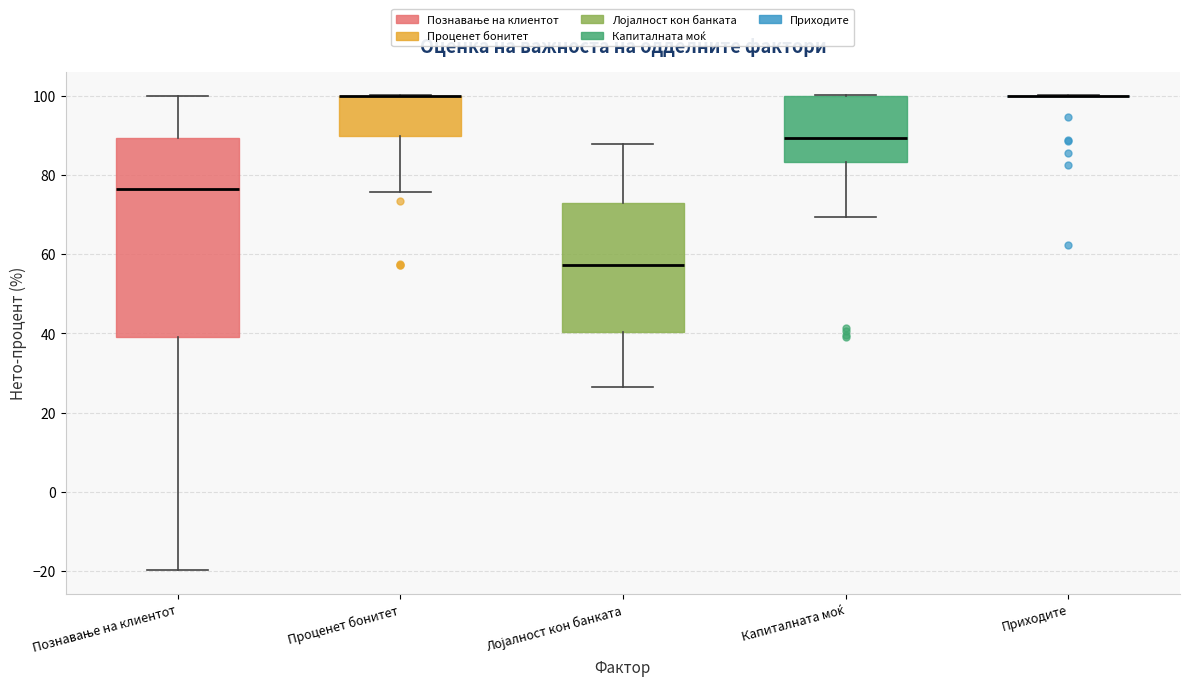

Reading left to right, read every box against the y-axis: the position of its median line, the range the box covers, and the ends of its whiskers. The values are not printed on the chart, so give them approximately, as read against the axis.

Познавање на клиентот: median 76, box 40 to 90, whiskers -20 to 100
Проценет бонитет: median 100 (drawn on the box's upper edge), box 90 to 100, whiskers 76 to 100
Лојалност кон банката: median 58, box 40 to 72, whiskers 26 to 88
Капиталната моќ: median 90, box 84 to 100, whiskers 70 to 100
Приходите: box collapsed to a line at 100, whiskers 100 to 100